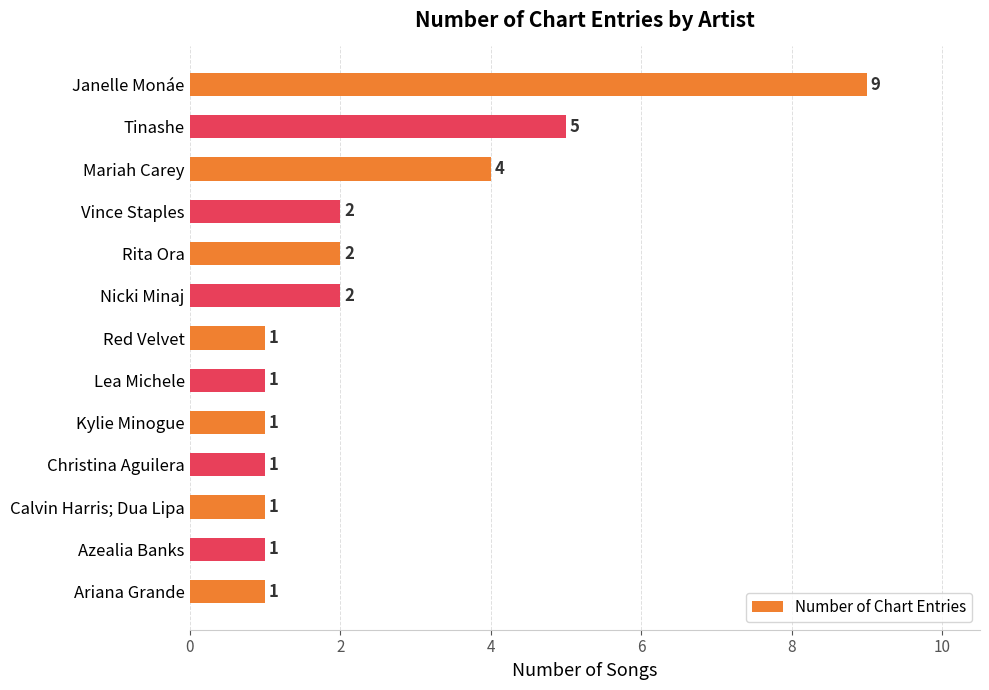

What is the difference between the maximum and minimum values?

8